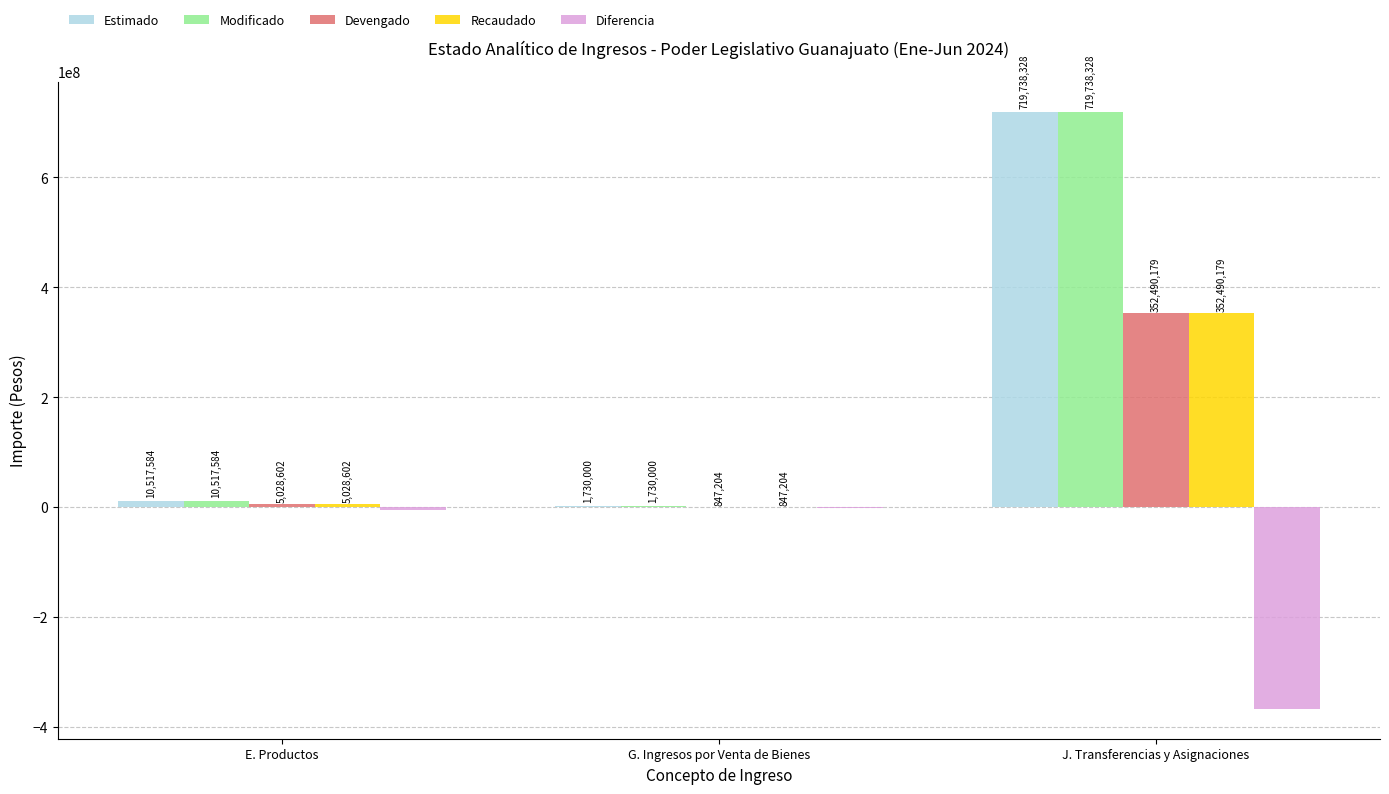

What is the sum of the Modificado values at G. Ingresos por Venta de Bienes and E. Productos?

12247584.0